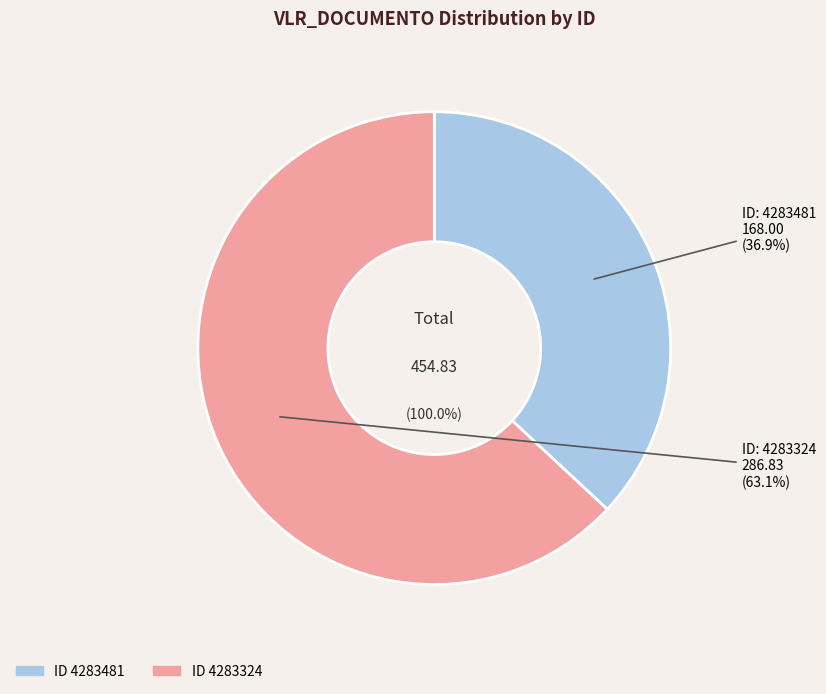

How many segments does this pie chart have?

2